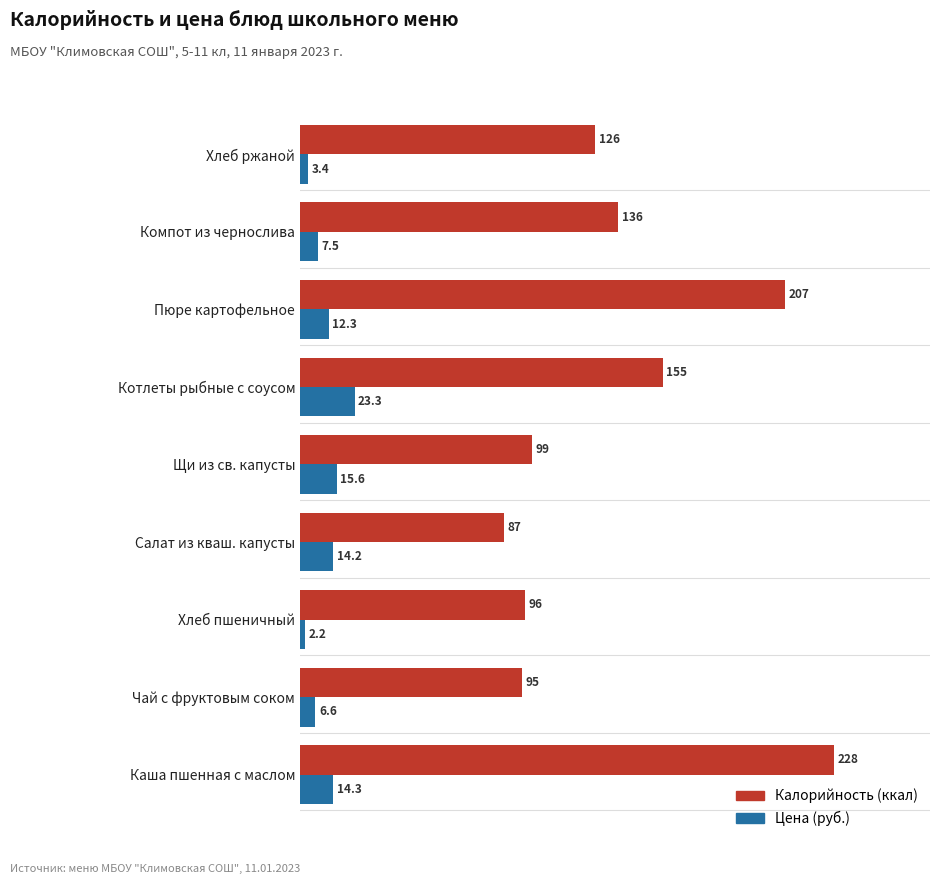

What is the difference between the maximum and minimum values in the Калорийность (ккал) series?

141.0